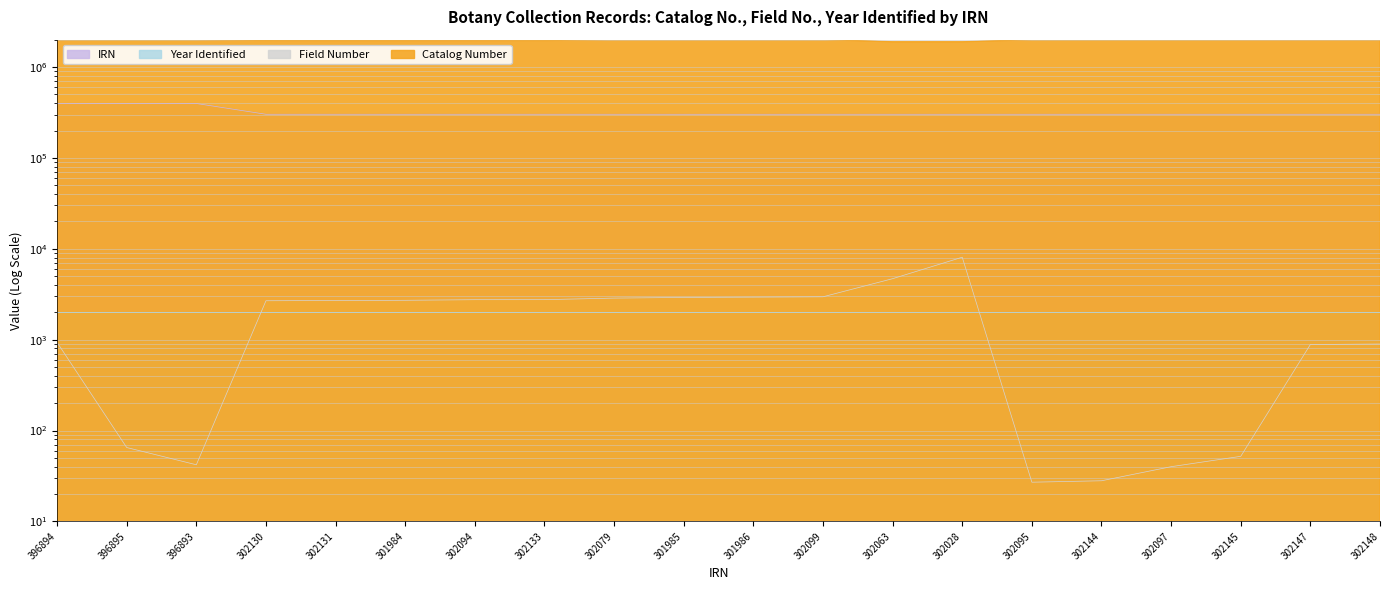

True or false: Year Identified has a value of 411 at 302097.

False